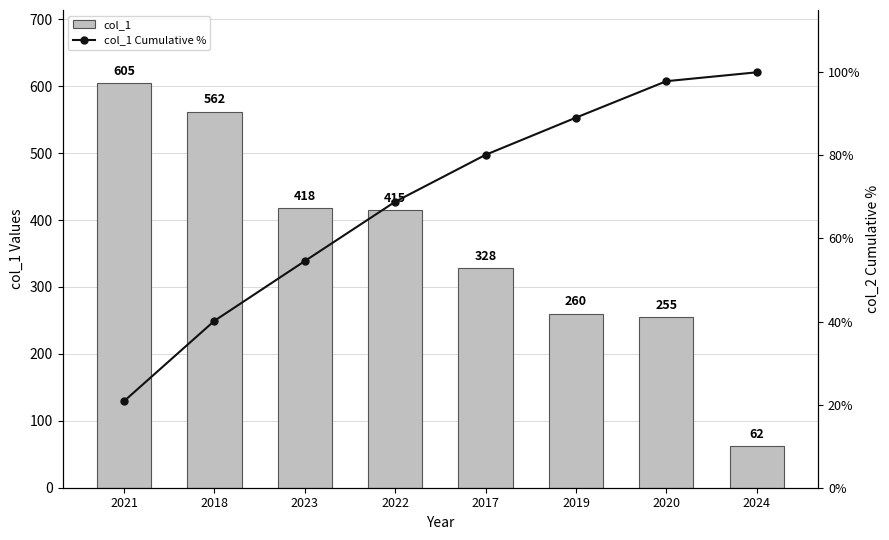

Rank the series by their maximum value, from lowest to highest.

col_1 Cumulative %, col_1